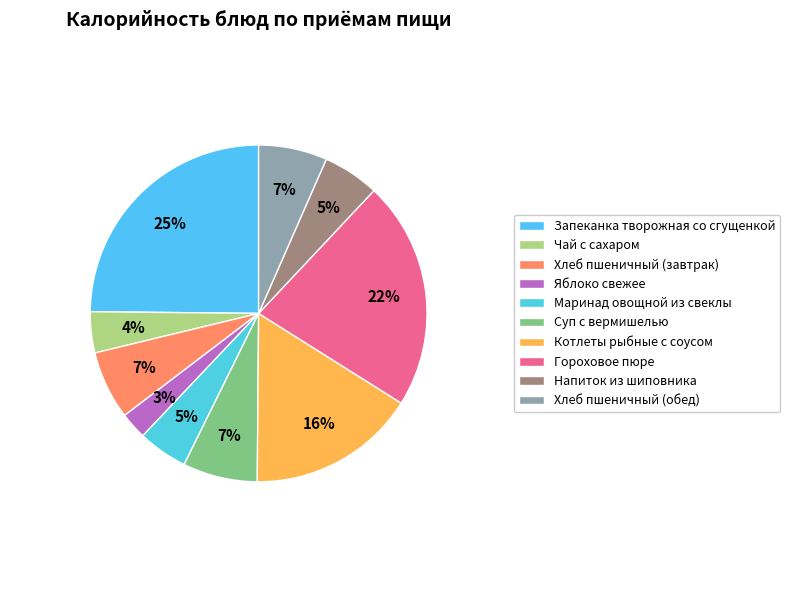

True or false: Котлеты рыбные с соусом accounts for 16% of the total.

True